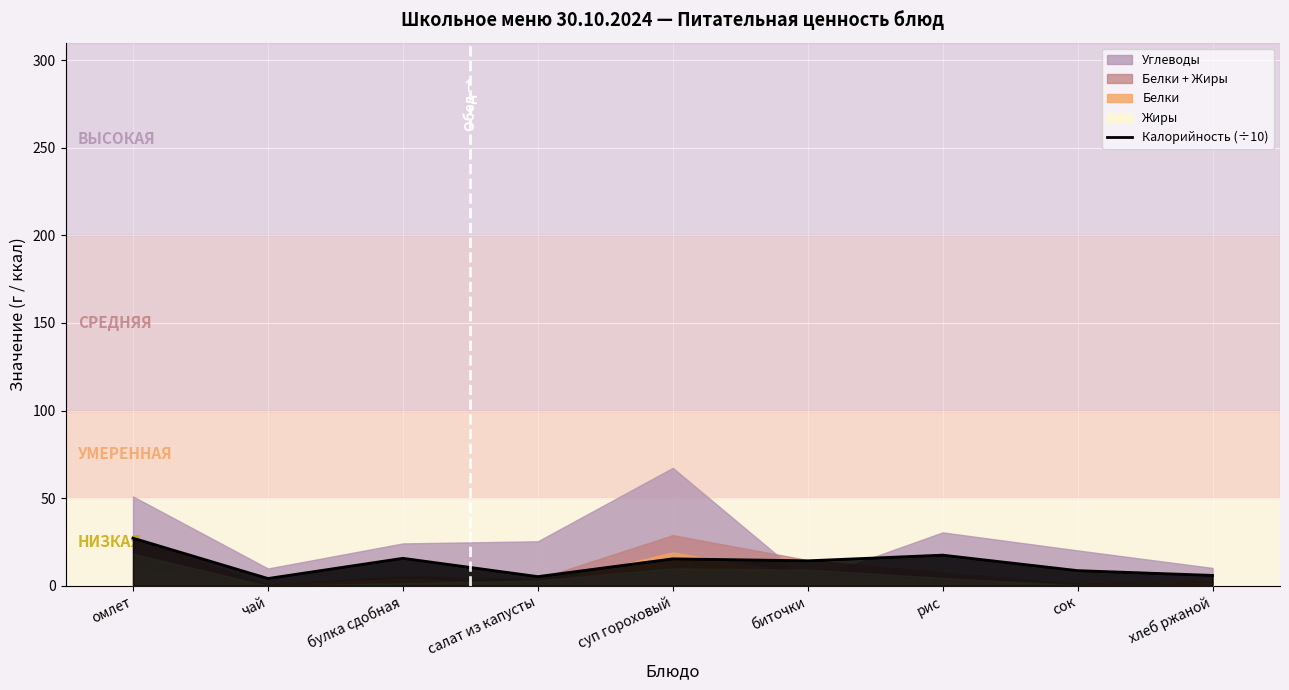

True or false: there are more than 1 points higher than both neighbors.

True